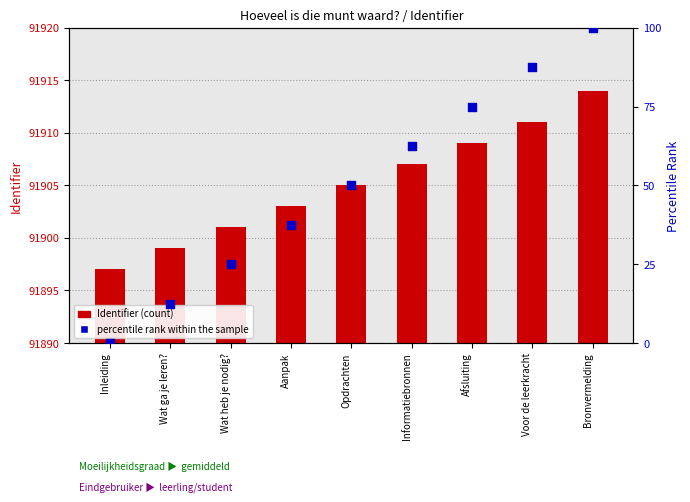

Which series reaches the maximum Y coordinate?

Identifier (count)